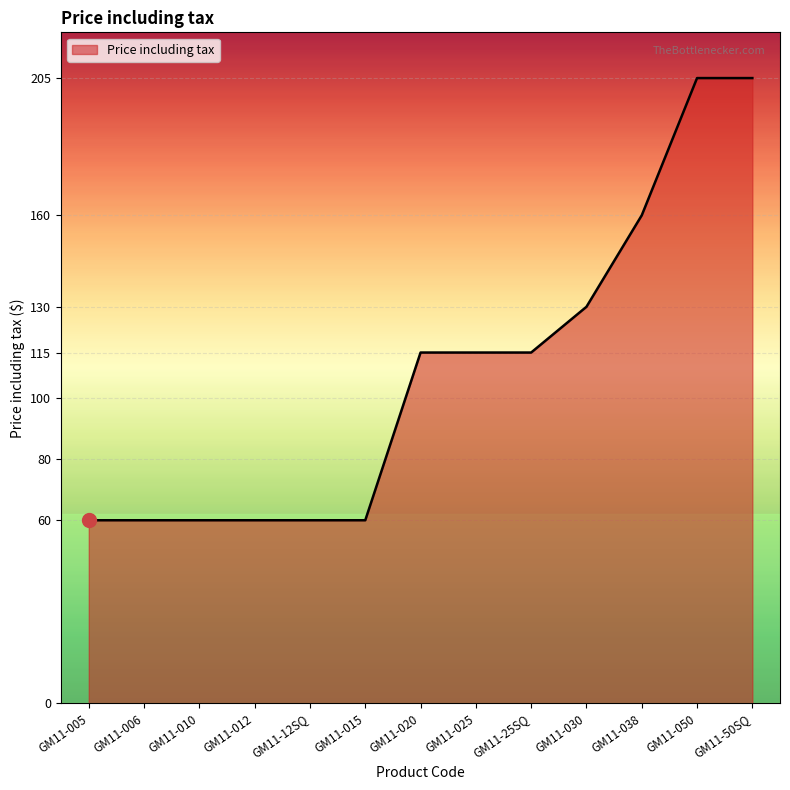

Where is the data nearest to the value 132?

GM11-030